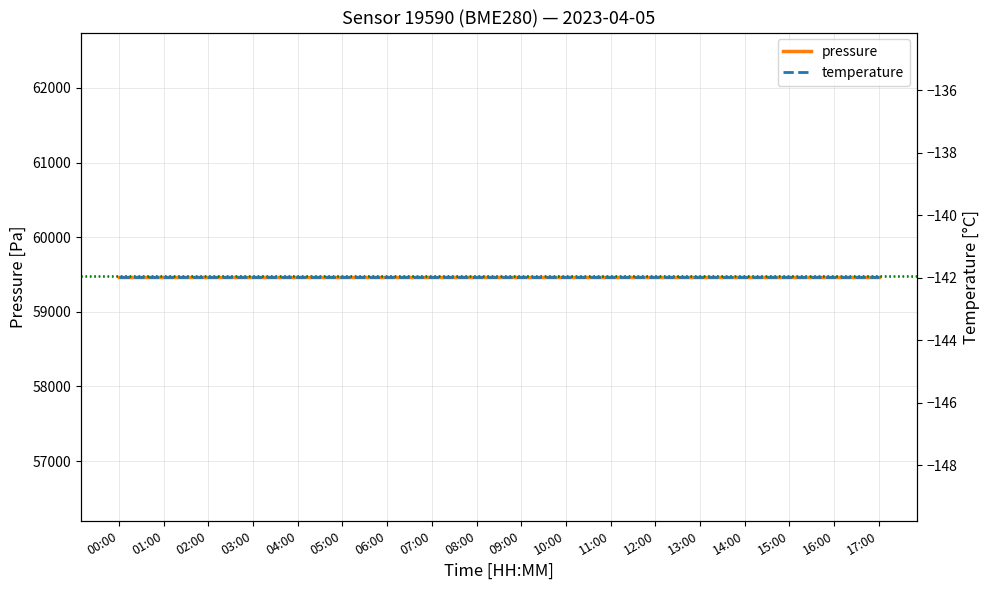

Is the value of temperature at 06:00 greater than the value of pressure at 09:00?

No